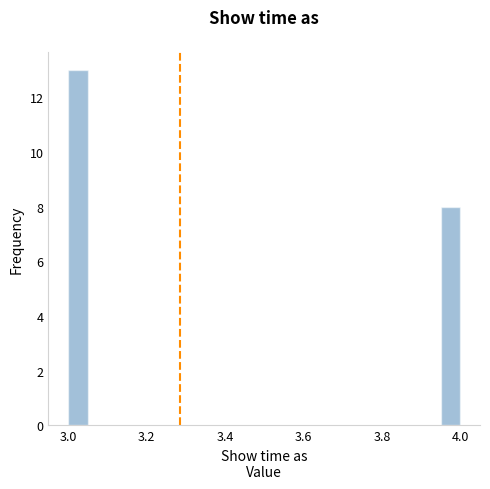

Read against the x-axis, roughly where is the centre of the tallest bar?

3.02